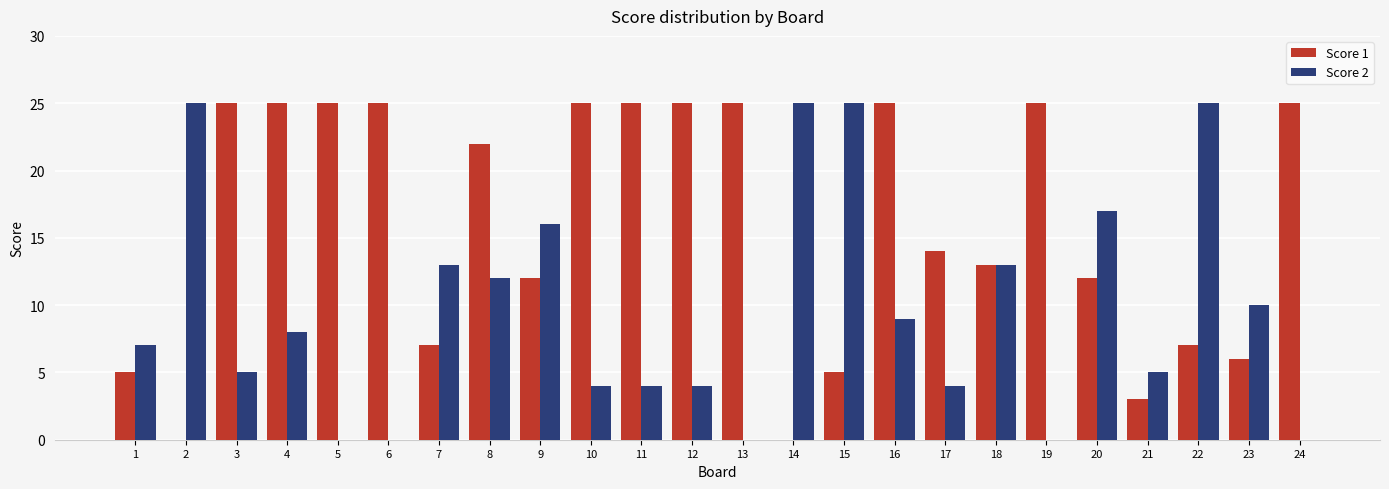

Is the value of Score 1 at 16 greater than the value of Score 2 at 23?

Yes